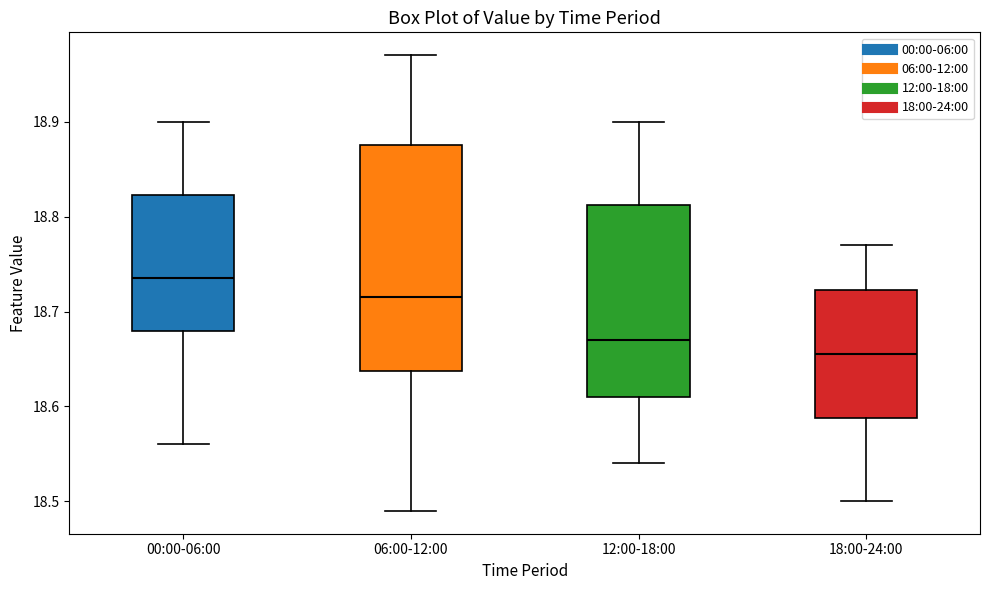

Reading left to right, transcribe this box plot: for each box, give where its median line is, the range the box spans, and where its two whiskers end, as read against the y-axis. The values are not printed on the chart, so give them approximately, as read against the axis.

00:00-06:00: median 18.74, box 18.68 to 18.82, whiskers 18.56 to 18.90
06:00-12:00: median 18.72, box 18.64 to 18.88, whiskers 18.49 to 18.97
12:00-18:00: median 18.67, box 18.61 to 18.81, whiskers 18.54 to 18.90
18:00-24:00: median 18.66, box 18.59 to 18.72, whiskers 18.50 to 18.77